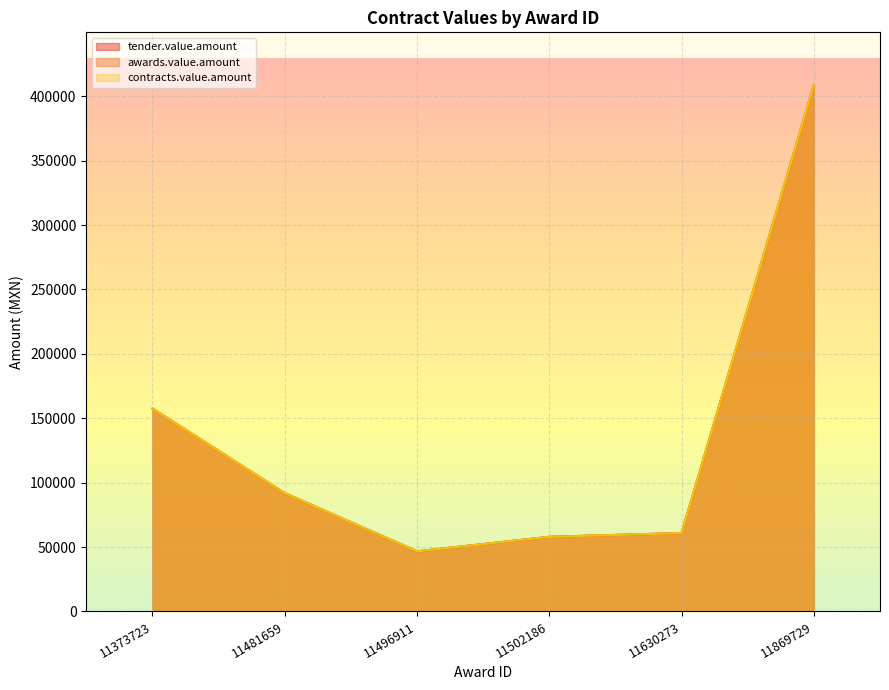

Does the chart display data point markers on the line(s)?

No